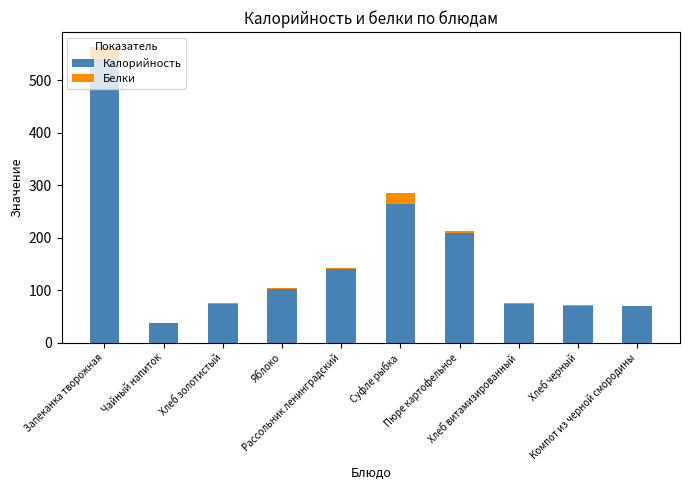

What is the maximum value for Калорийность?

540.3